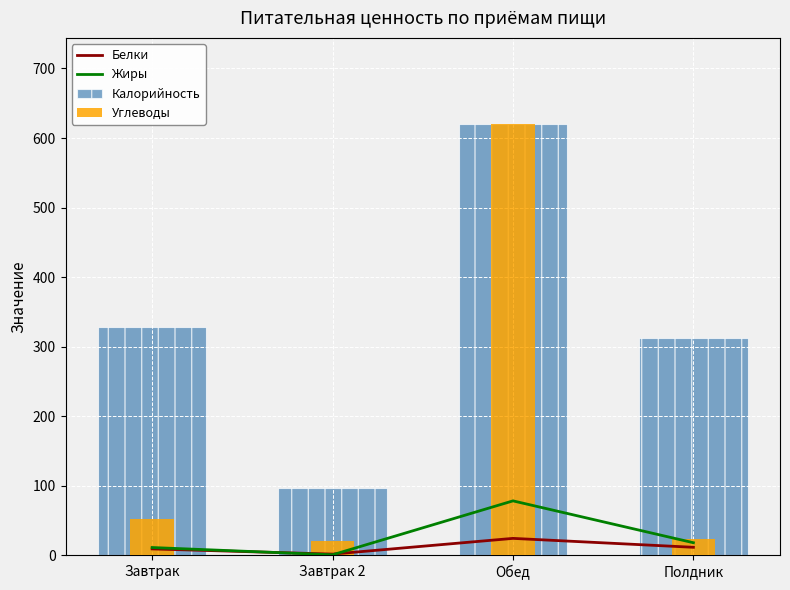

What is the total value across all series at Обед?

1342.2